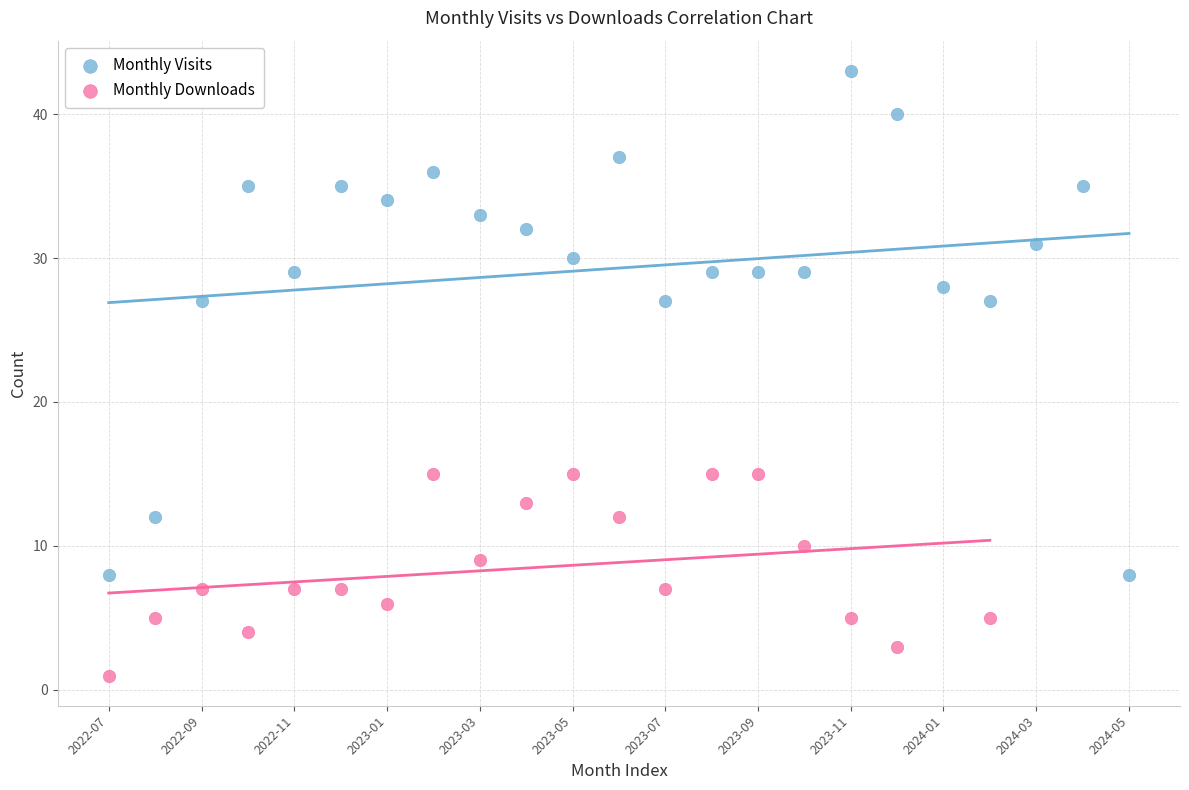

Which series contains the lowest Y value?

Monthly Downloads